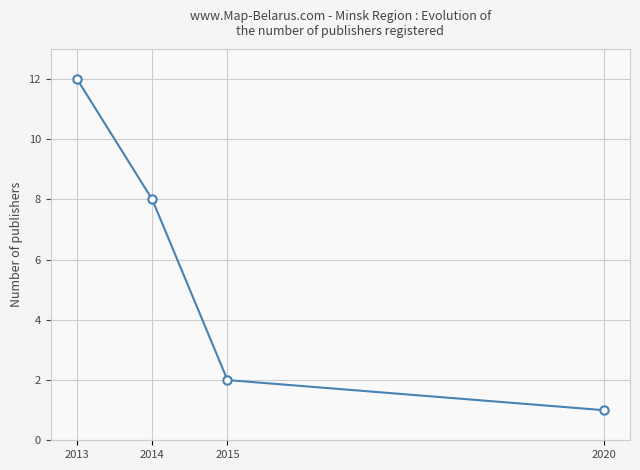

True or false: the data shows 1 at 2015.

False